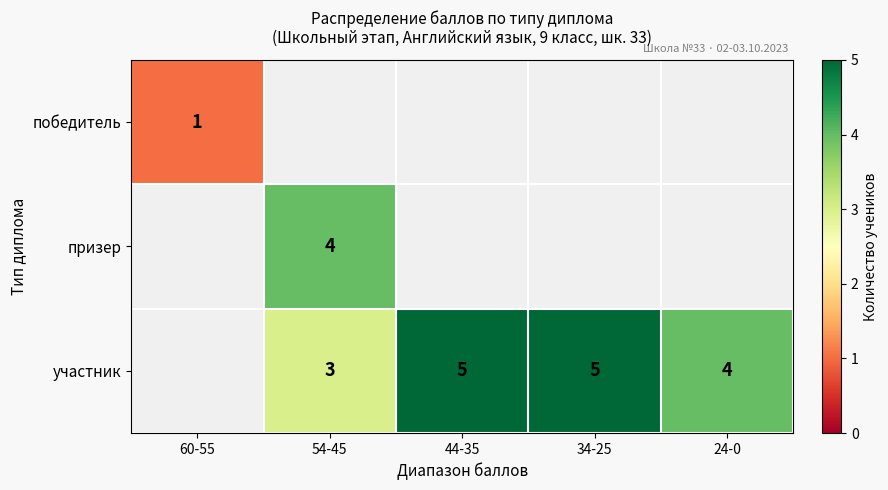

True or false: победитель has a value of 1 at 60-55.

True